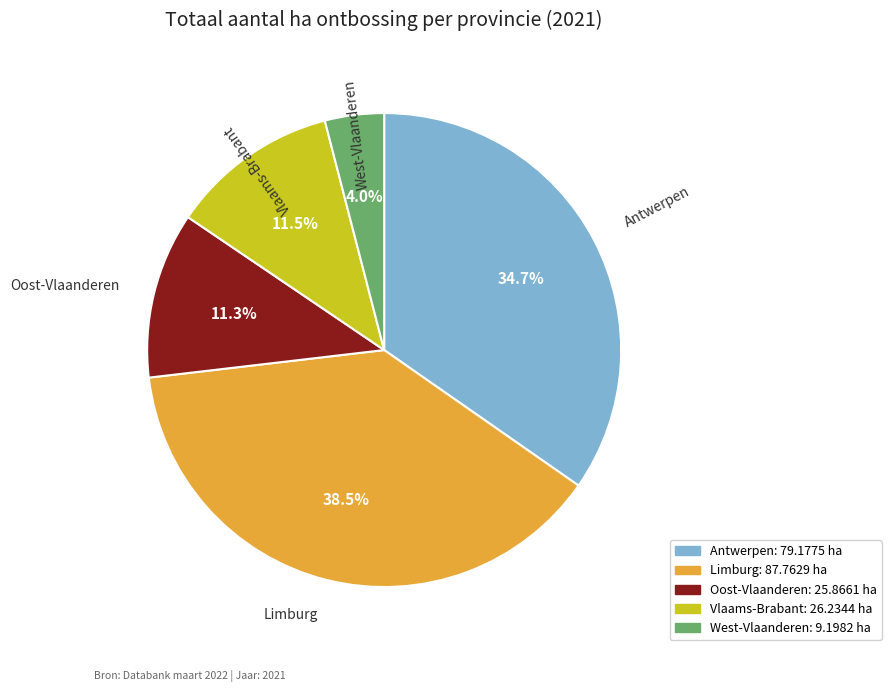

Do Antwerpen and Vlaams-Brabant together represent more than half of the pie?

No